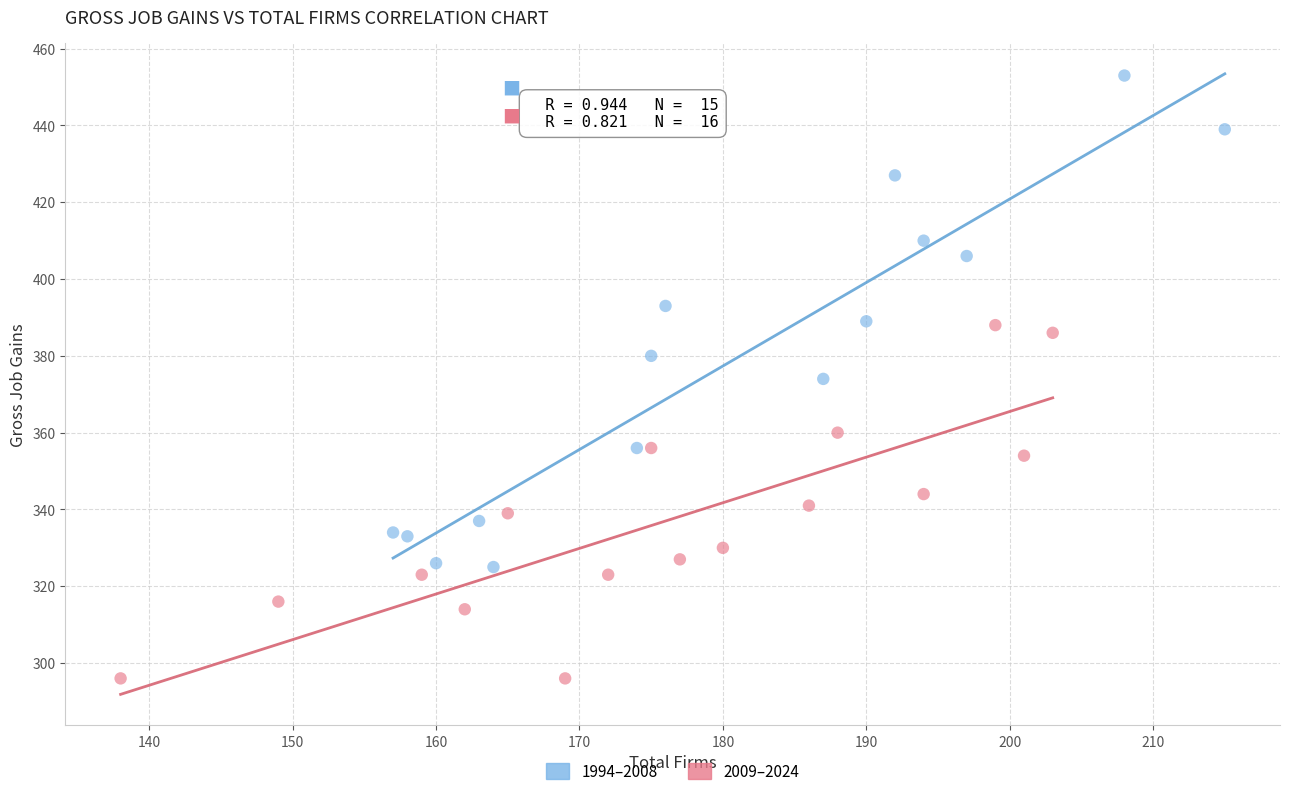

Which series contains the lowest Y value?

2009–2024